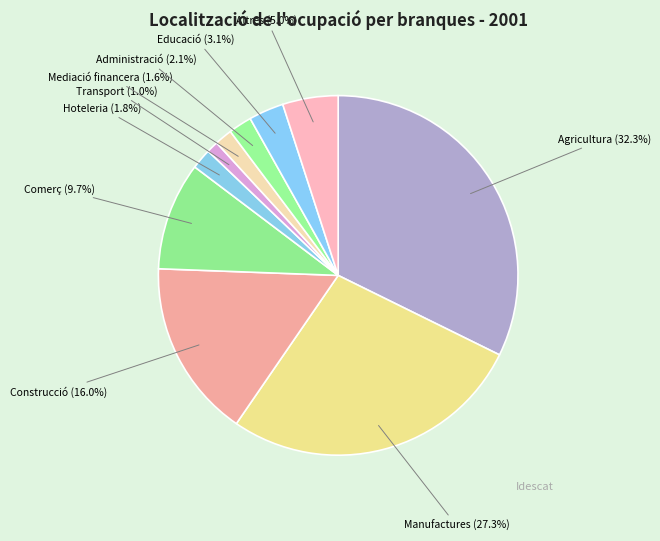

Between Comerç and Manufactures, which is larger?

Manufactures